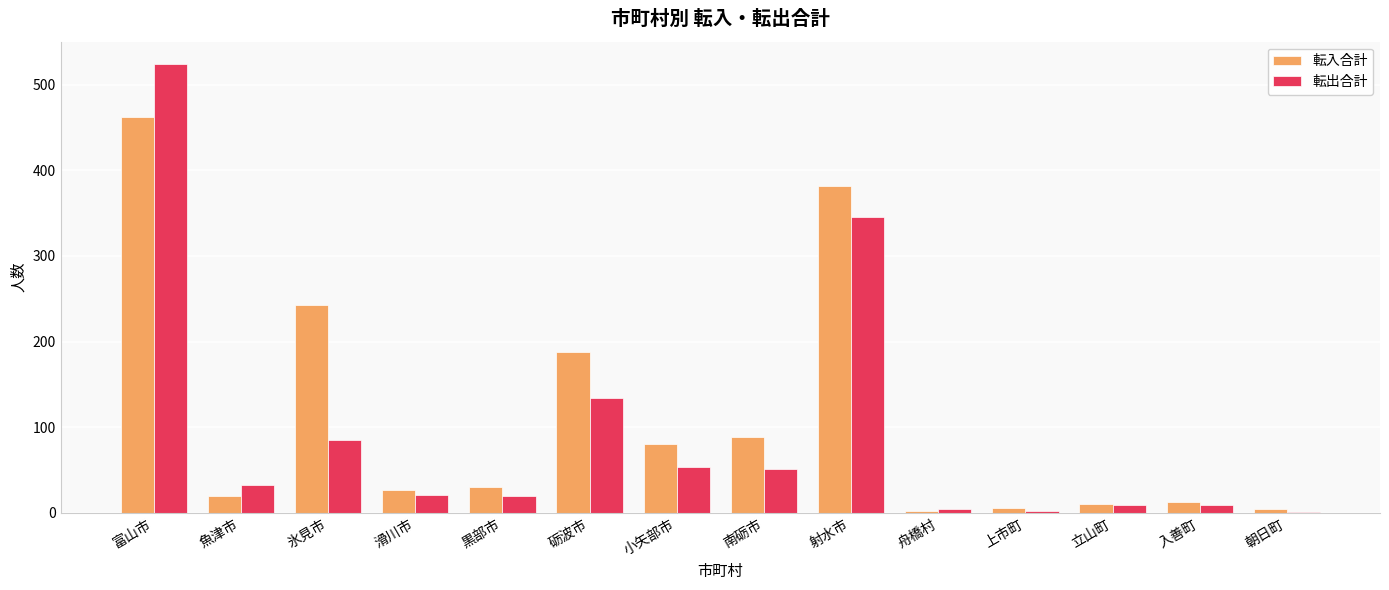

At which category is the sum across all series the highest?

富山市